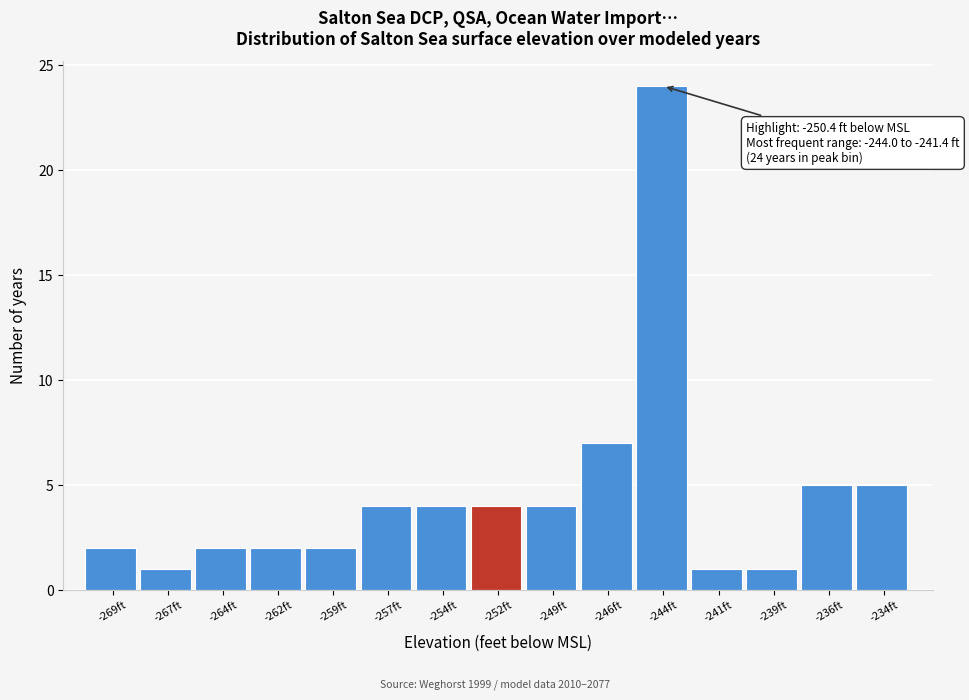

Reading right to left, list all the values displayed in this chart.

5	5	1	1	24	7	4	4	4	4	2	2	2	1	2